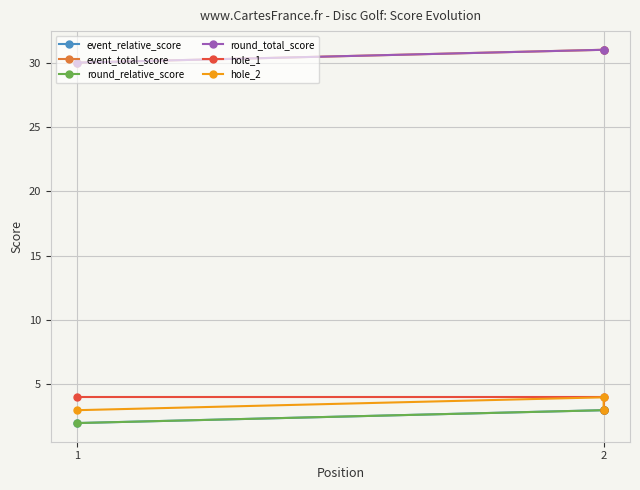

What is the spread (max minus min) of values at 2?

28